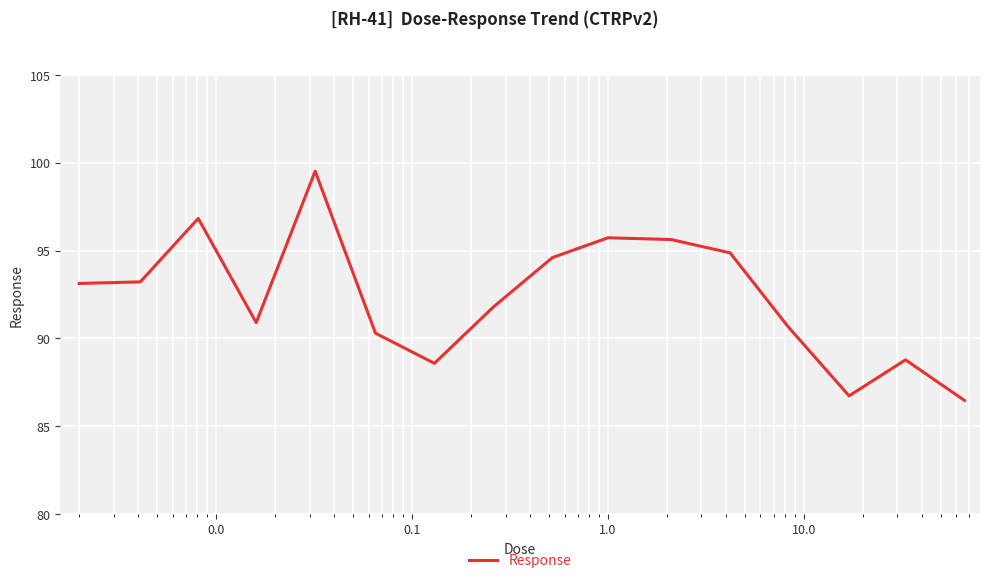

What is the maximum value shown in the chart?

99.5